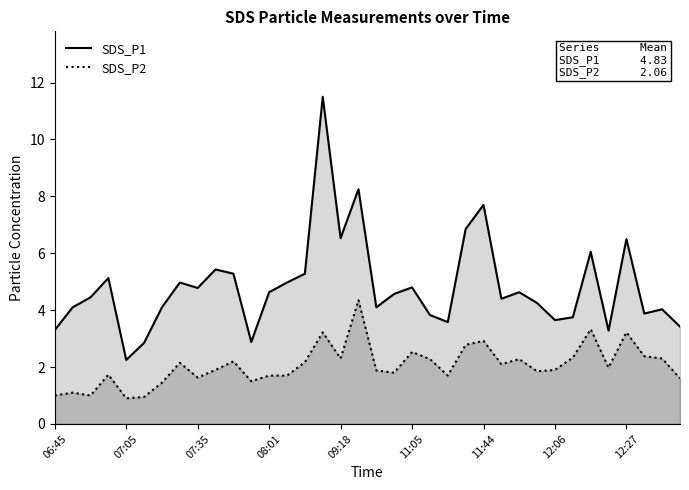

Where is SDS_P2 nearest to the value 2?

31